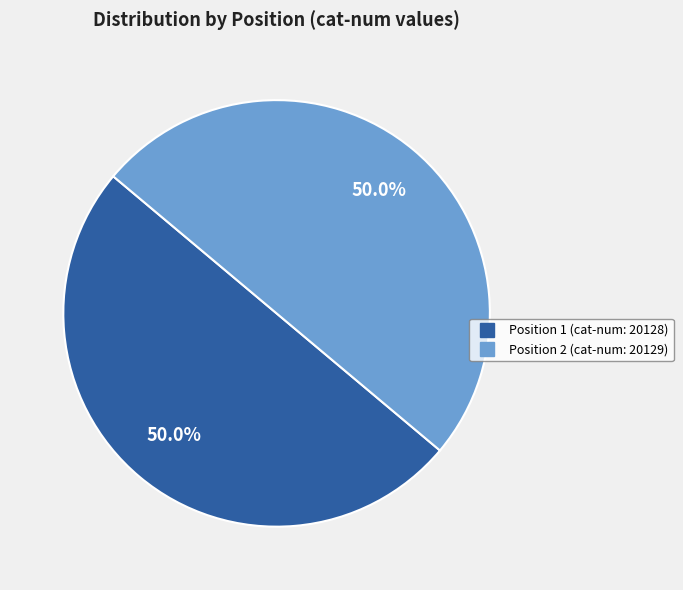

To the nearest percent, what is the combined percentage of Position 2 and Position 1?

100%